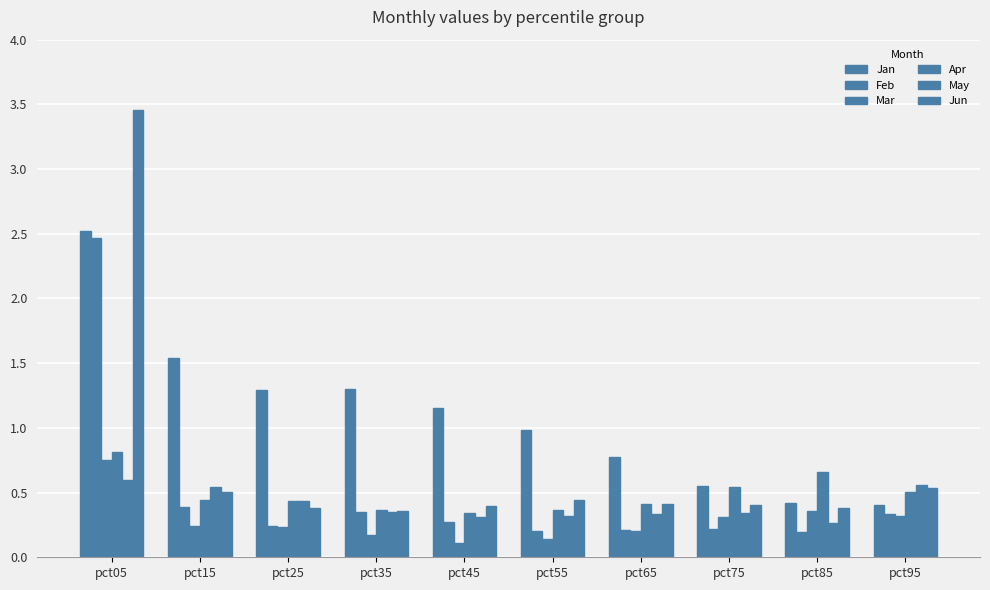

Count the number of categories in the chart.

10